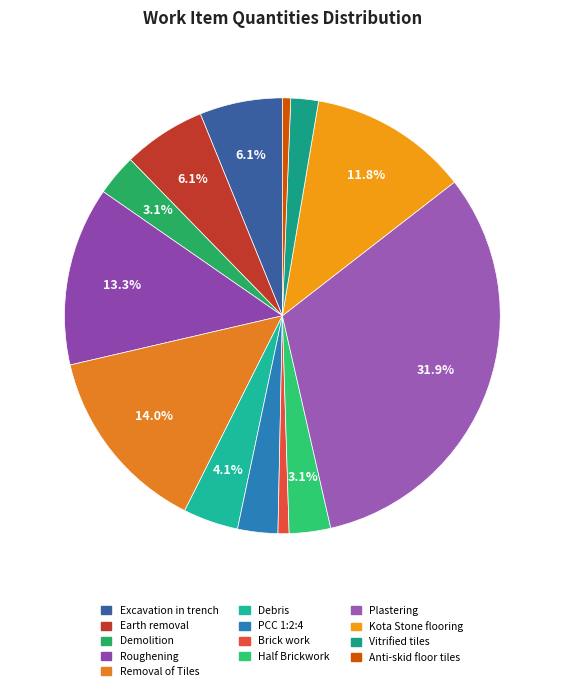

The Brick work slice represents 1% of the pie. True or false?

True